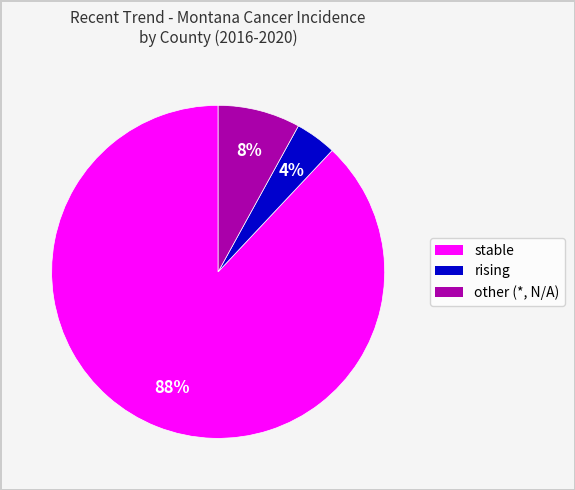

Rank the categories by value from lowest to highest.

rising, other, stable